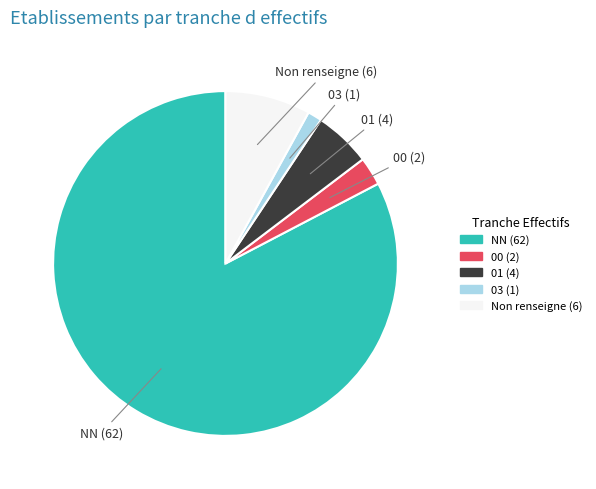

Between 00 and 03, which is larger?

00